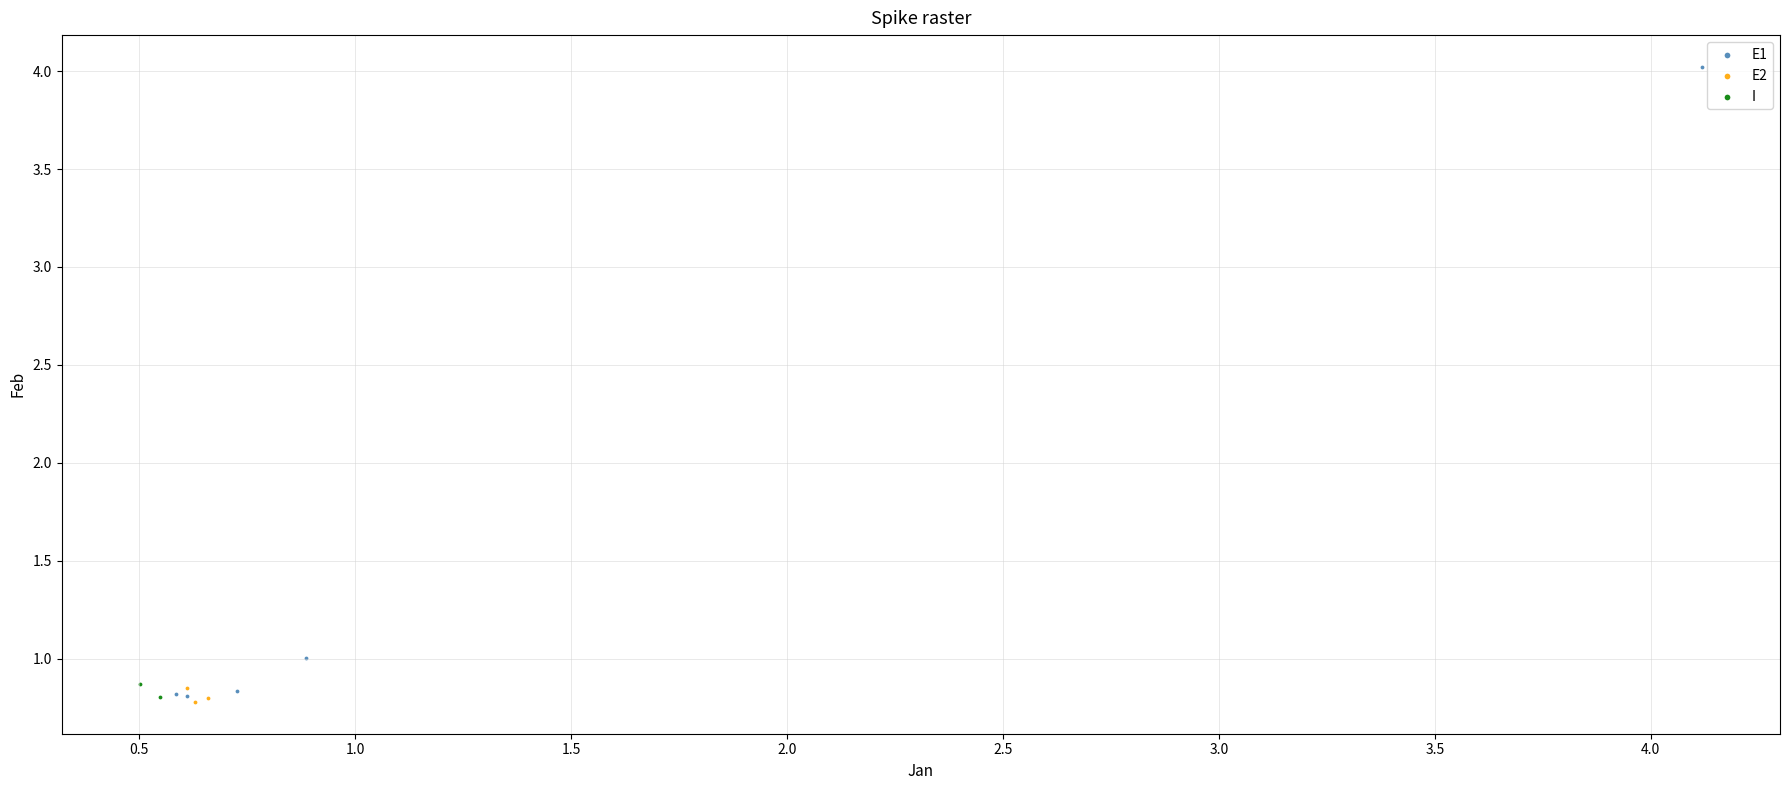

What are all the series names shown in the legend?

E1, E2, I